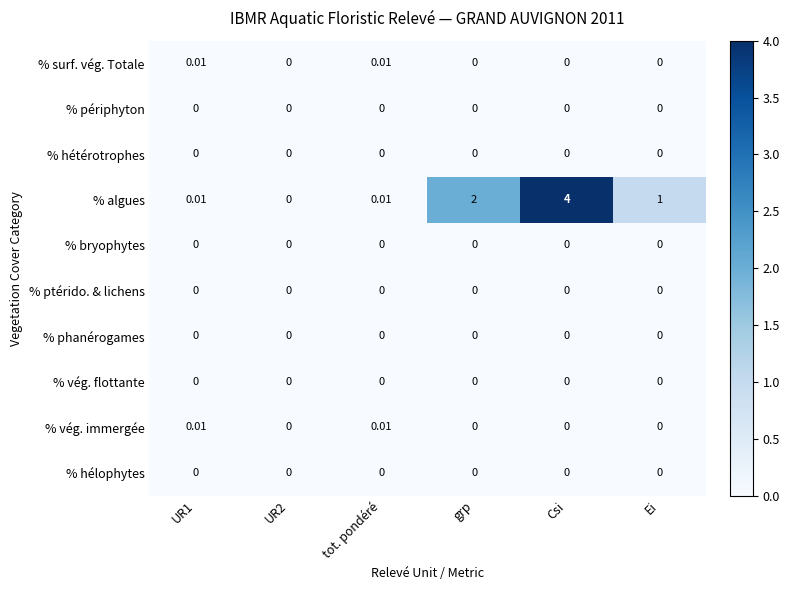

Which series has the largest range (max minus min)?

% algues